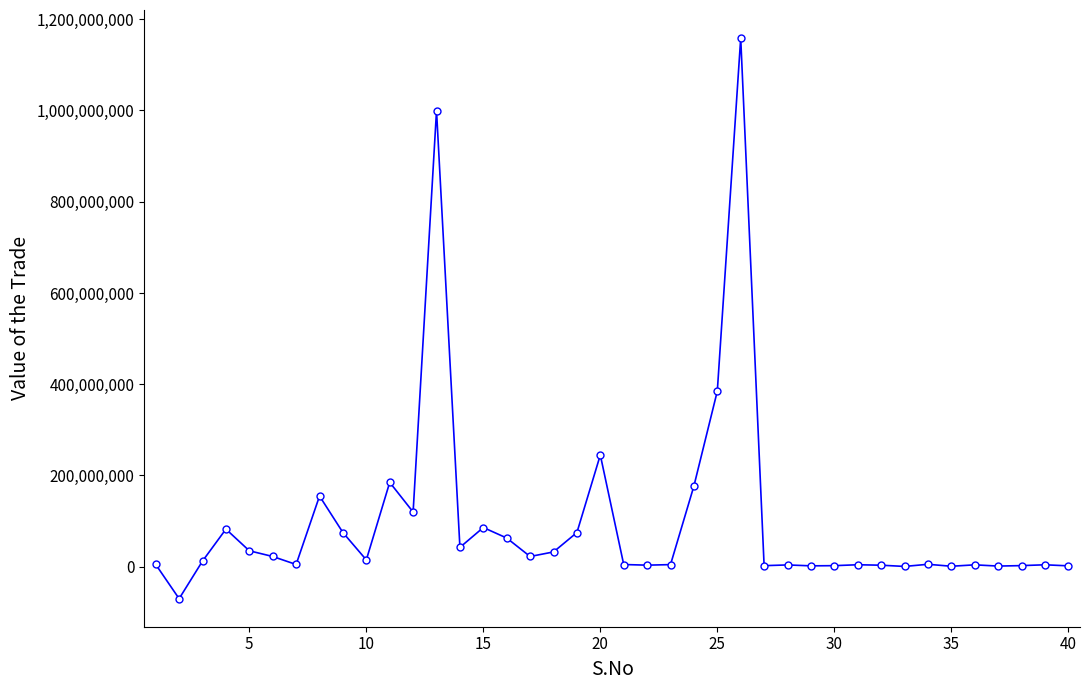

True or false: there are more than 2 points higher than both neighbors.

True